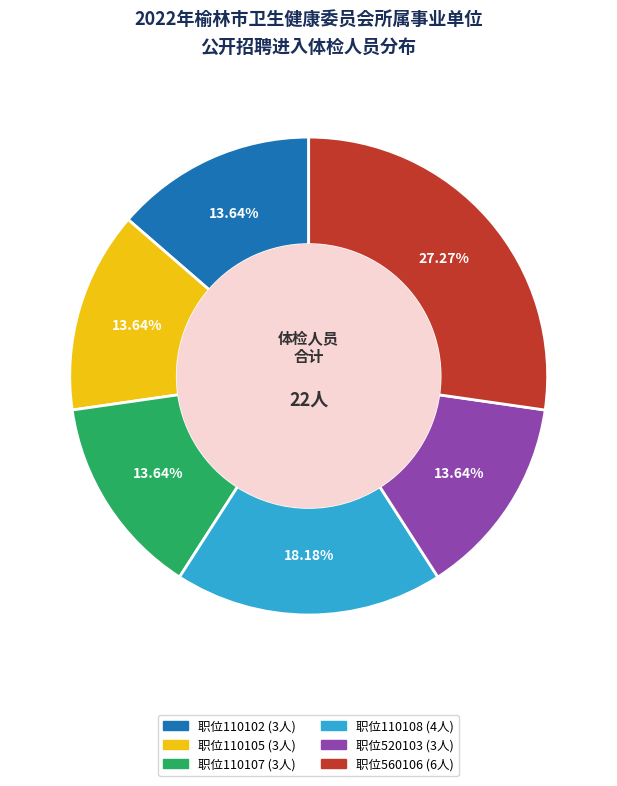

Is there any slice that represents more than half of the pie?

No